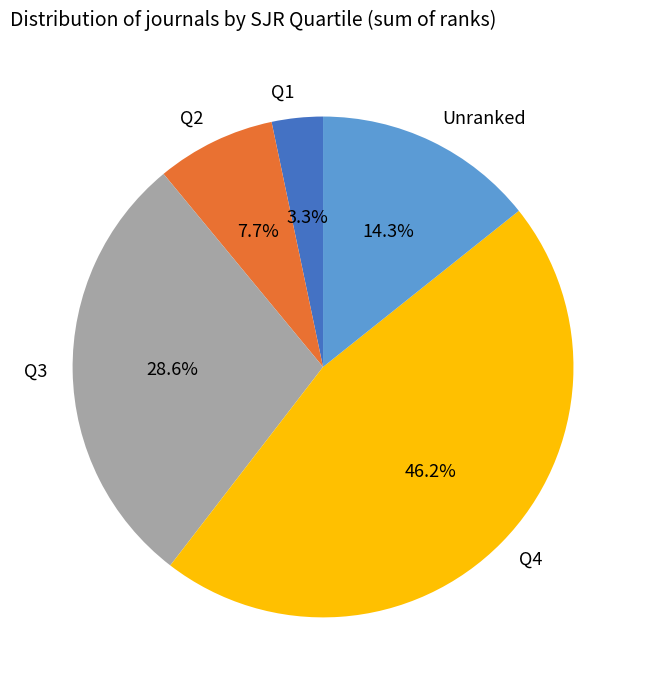

What percentage is NOT represented by Q4?

53.8%